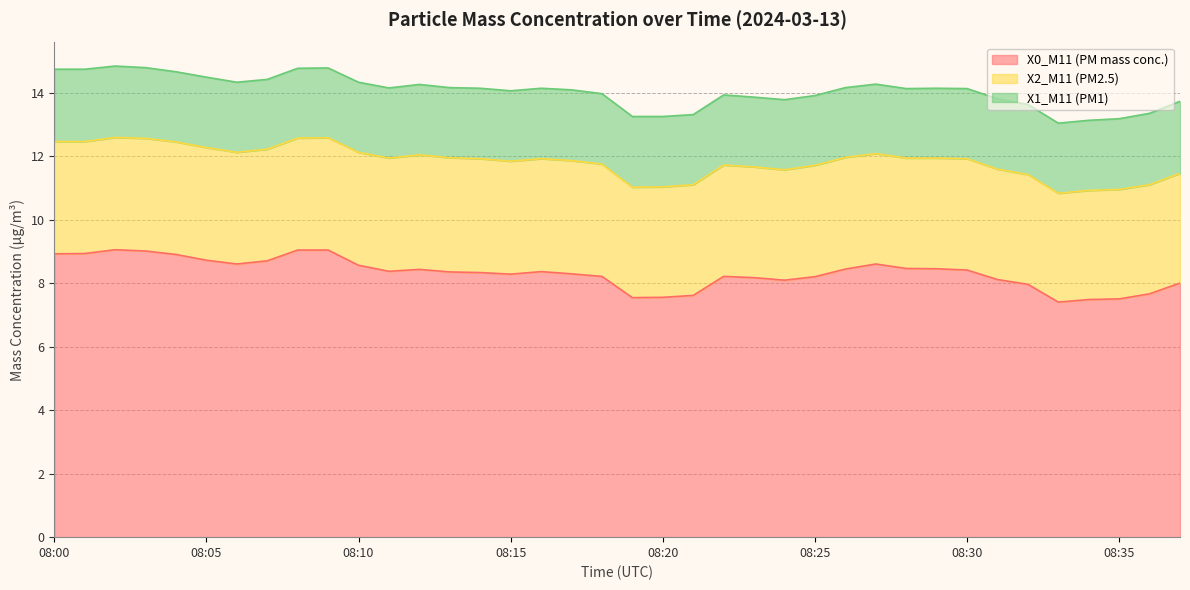

What is the maximum value for X1_M11 (PM1)?

2.3